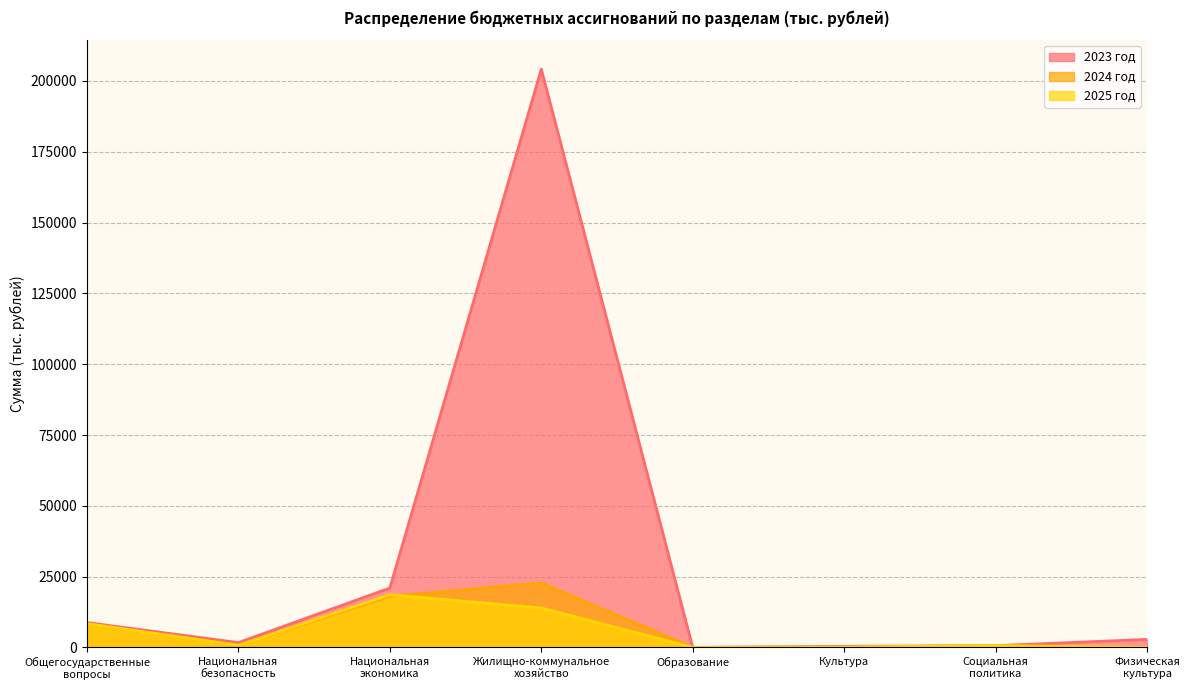

What is the difference between the second highest and minimum values in the 2024 год series?

18039.7